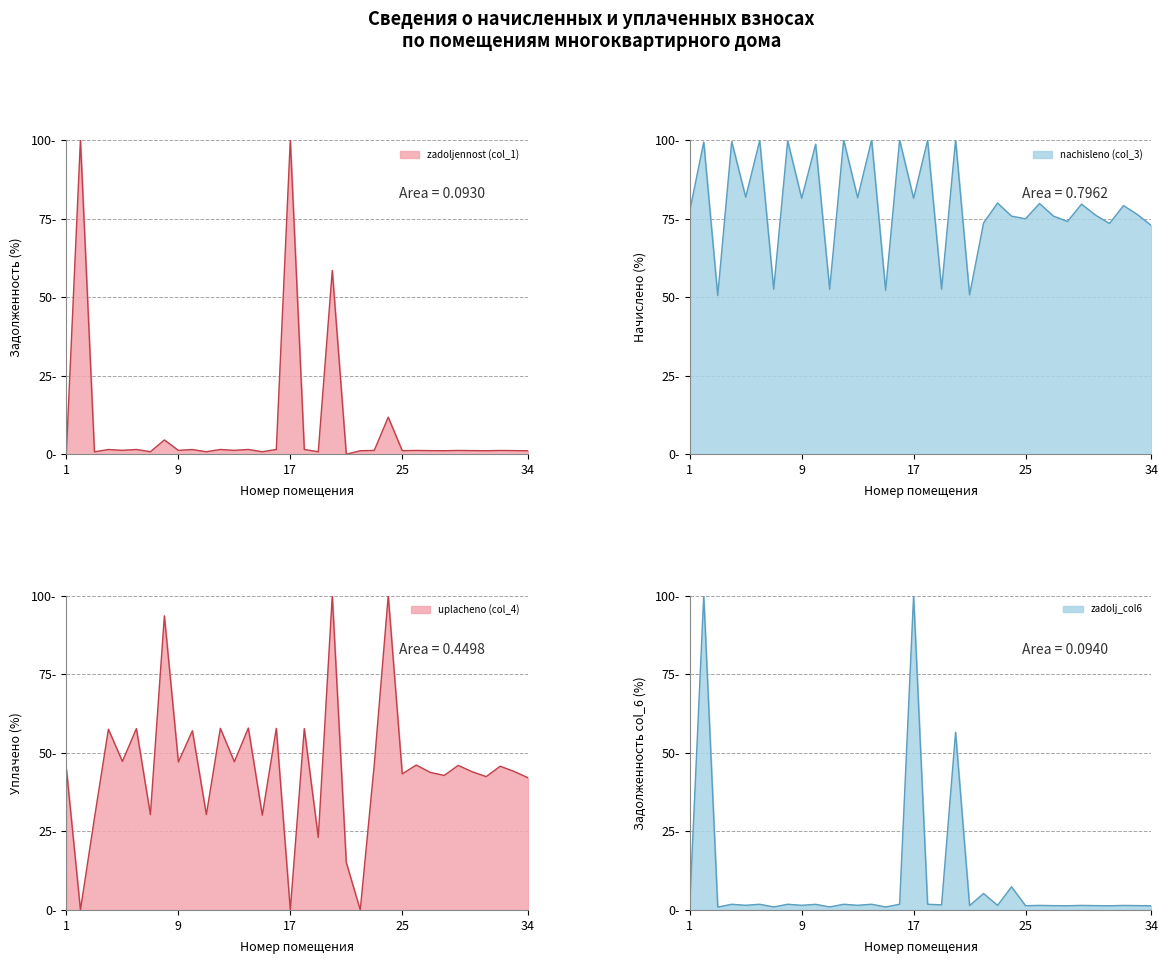

What is the spread (max minus min) of values at 17?

18.6